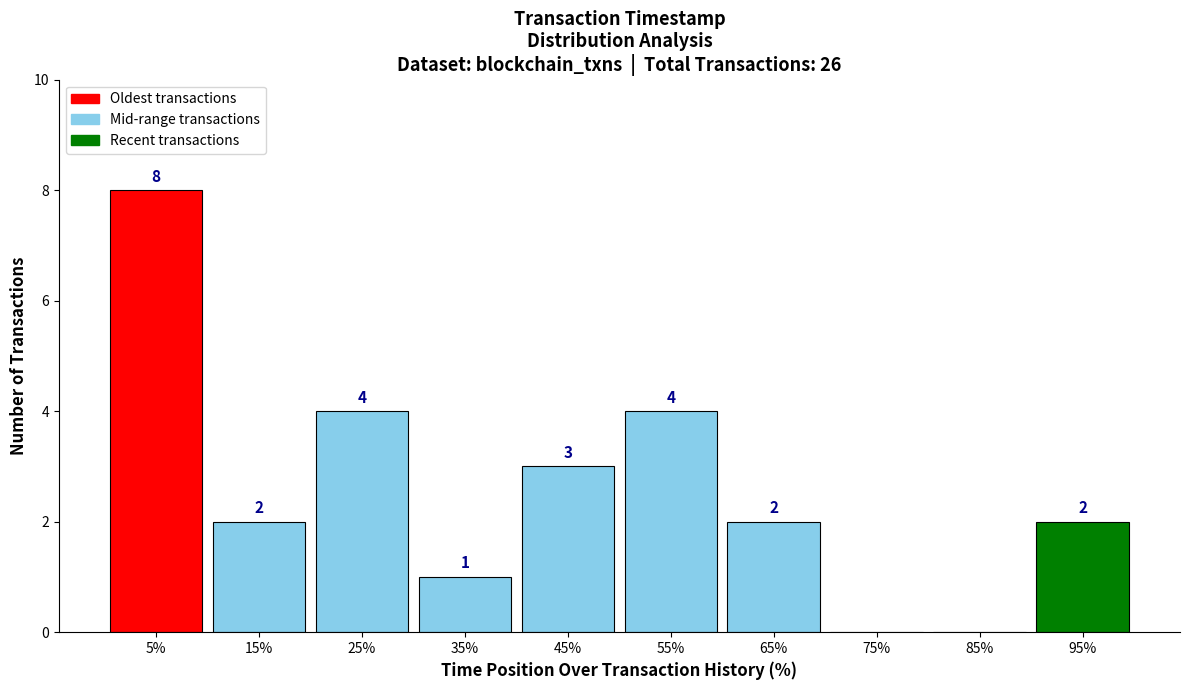

Reading right to left, transcribe all the data shown in this chart.

95%=2	85%=0	75%=0	65%=2	55%=4	45%=3	35%=1	25%=4	15%=2	5%=8